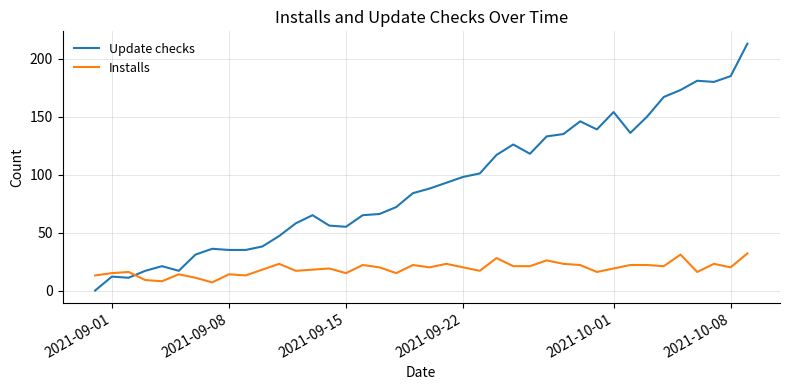

What is the sum of all Installs values?

752